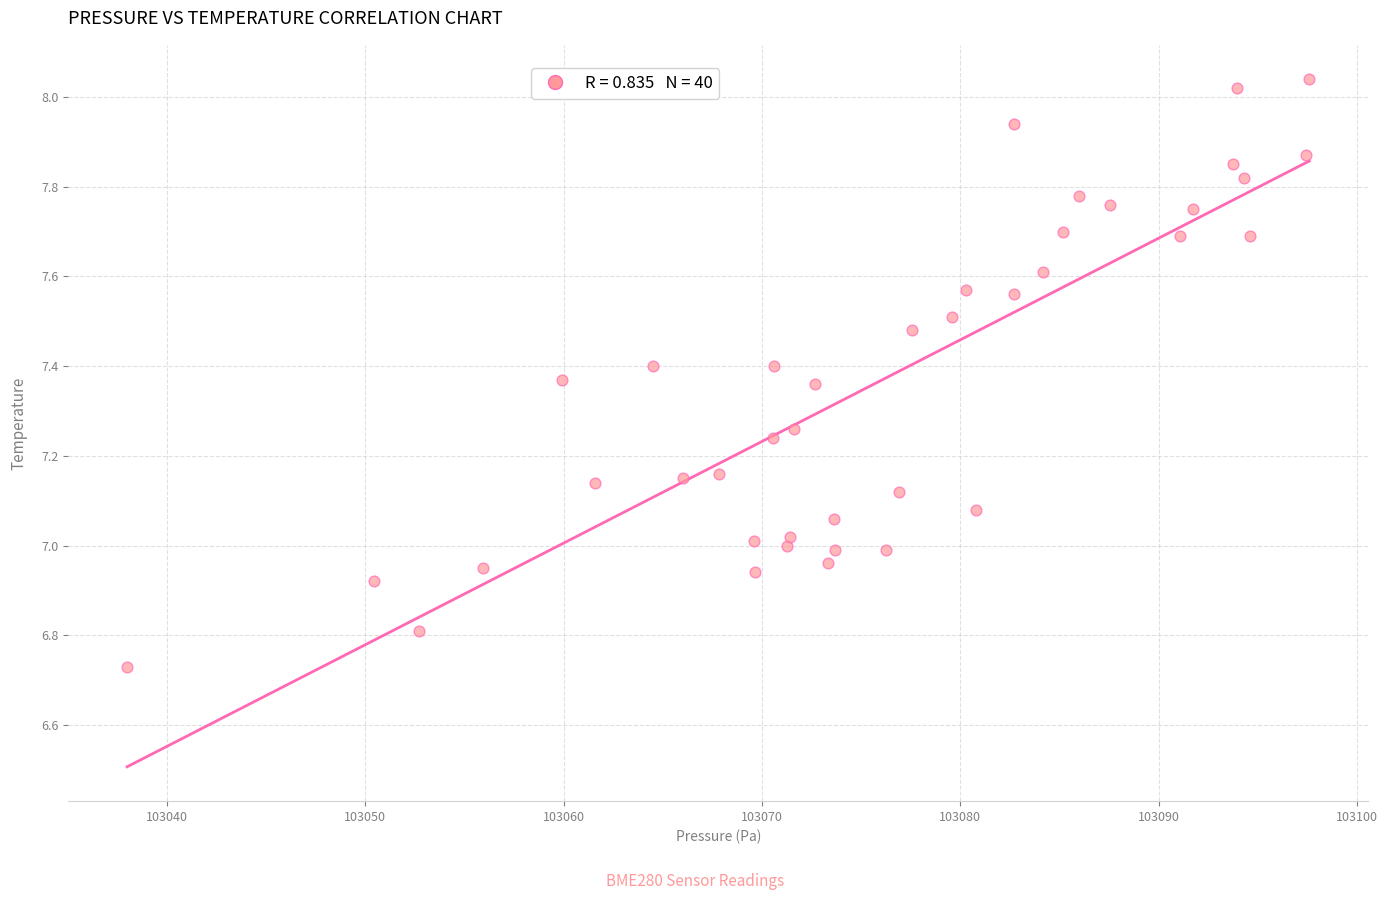

What is the range of Y values (max minus min)?

1.3